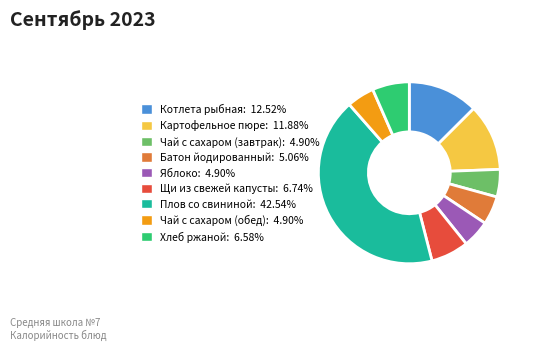

Between Плов со свининой and Щи из свежей капусты, which is larger?

Плов со свининой